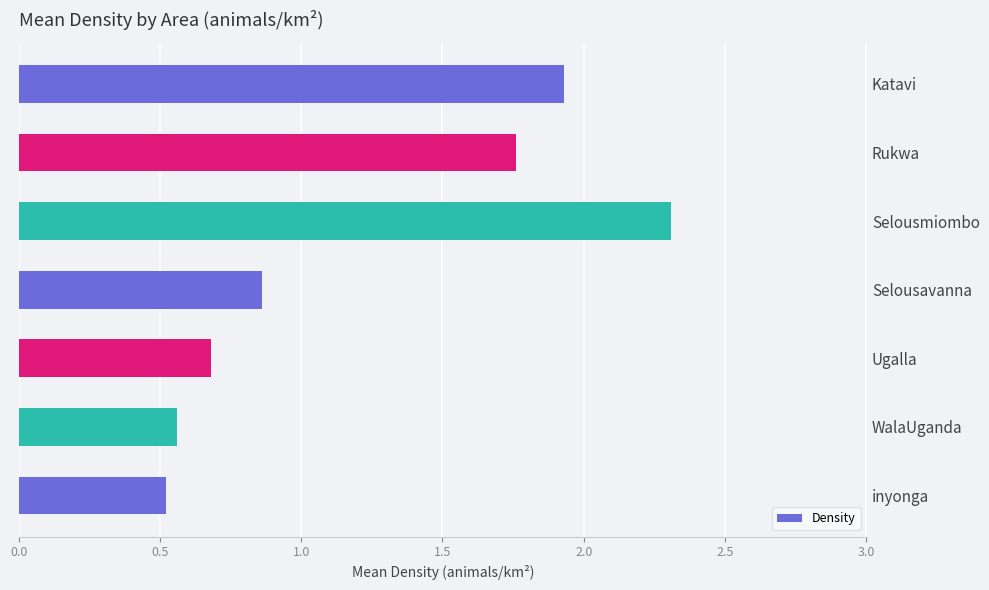

What is the change in value from Rukwa to WalaUganda?

-1.2